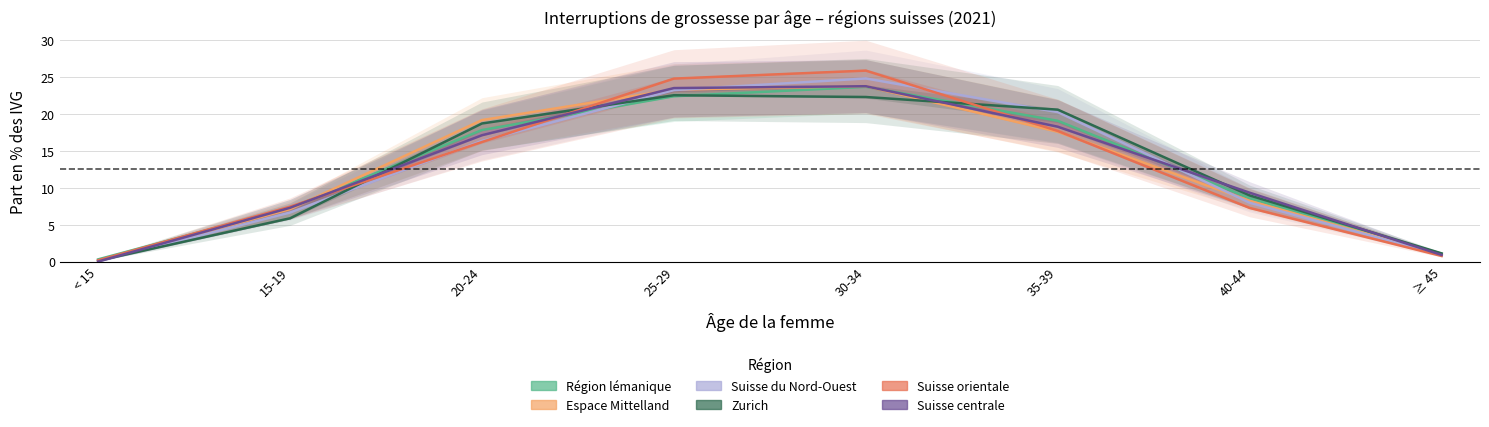

What is the difference between the maximum and minimum values in the Région lémanique series?

23.4